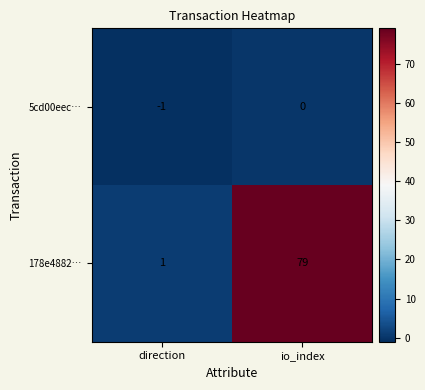

What is the maximum value shown in the chart?

79